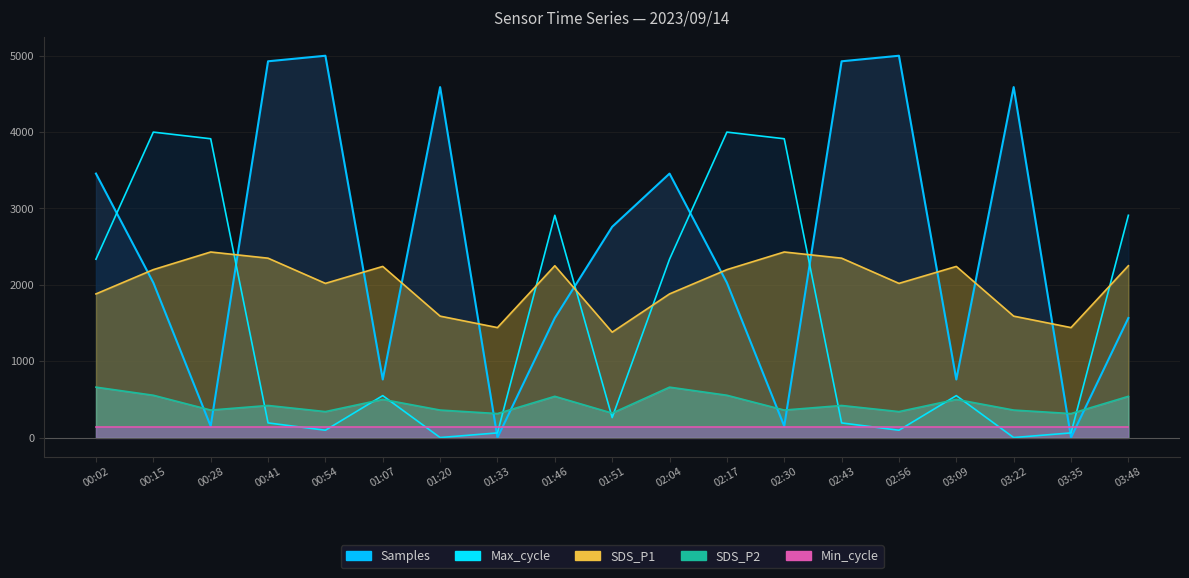

Where do SDS_P1 and Samples first cross each other?

00:02 and 00:15